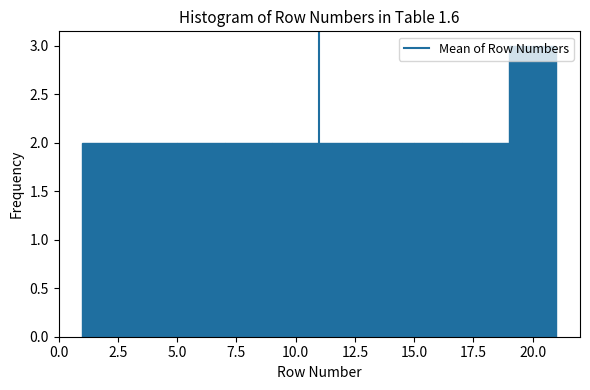

Reading left to right, list every bar in this chart as the range it spans on the x-axis followed by its height. The values are not printed on the chart, so give them approximately, as read against the axis.

1 to 3: 2
3 to 5: 2
5 to 7: 2
7 to 9: 2
9 to 11: 2
11 to 13: 2
13 to 15: 2
15 to 17: 2
17 to 19: 2
19 to 21: 3